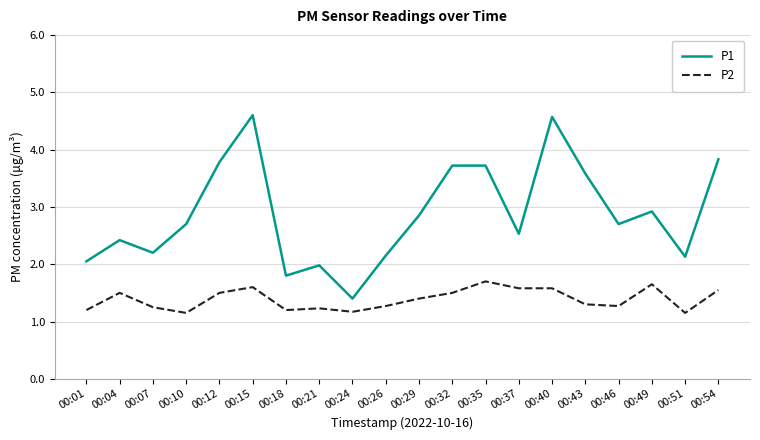

Where does the P1 series first go above 2?

00:01